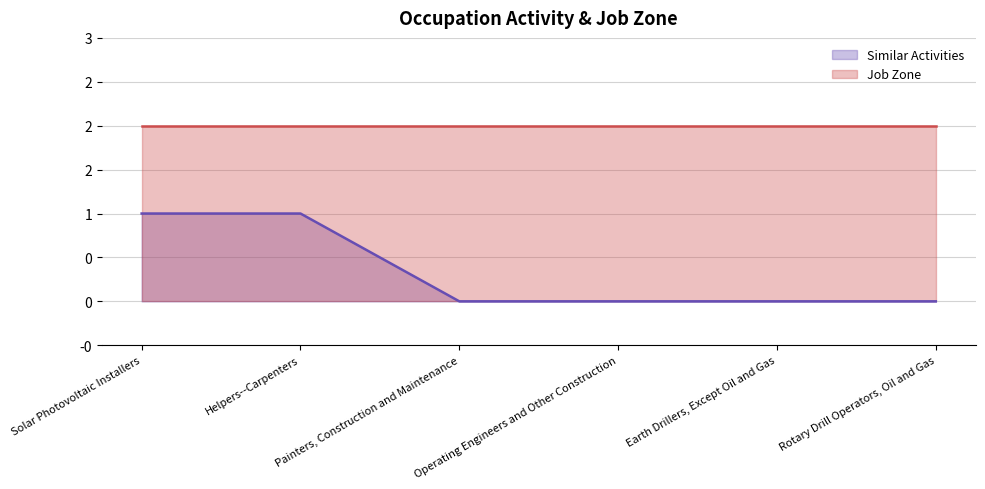

List the labels in order of value, smallest first.

Painters, Construction and Maintenance, Operating Engineers and Other Construction, Earth Drillers, Except Oil and Gas, Rotary Drill Operators, Oil and Gas, Solar Photovoltaic Installers, Helpers--Carpenters